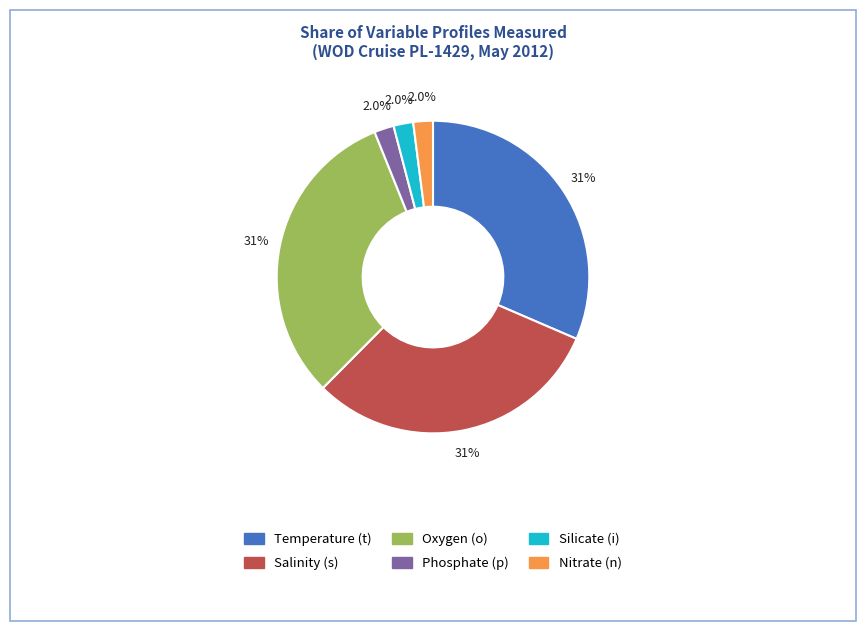

Approximately how many times larger is the value at Nitrate (n) compared to Temperature (t)?

0.1